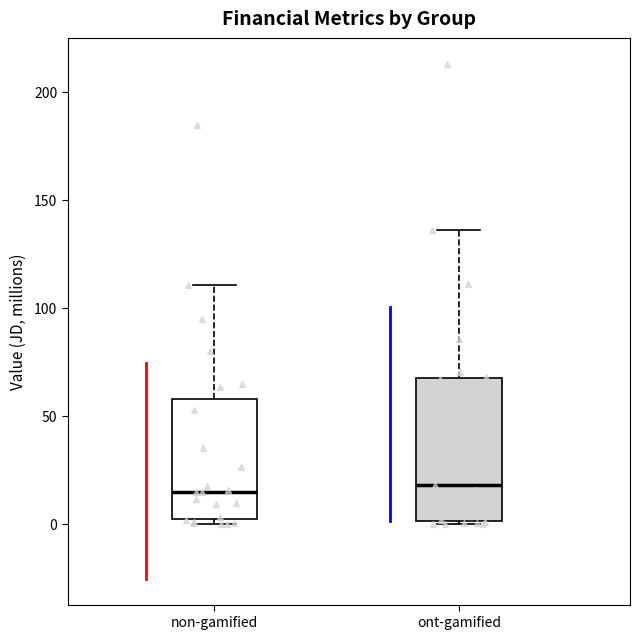

Which box is the tallest, from its lower edge to its upper edge?

ont-gamified